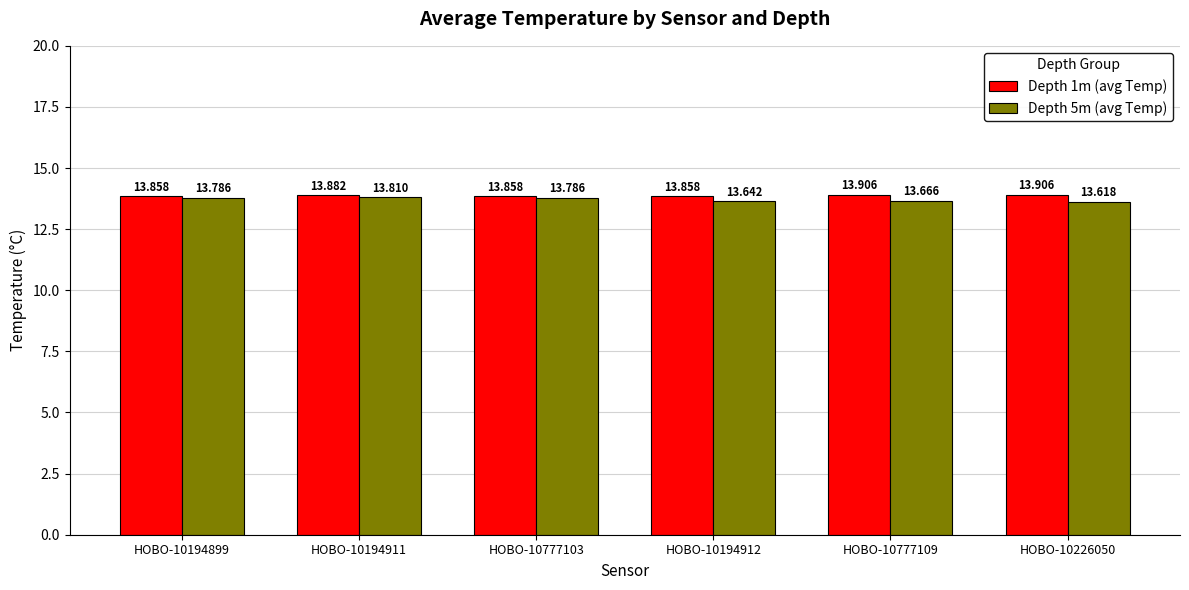

What is the difference between the maximum and second lowest values in the Depth 5m (avg Temp) series?

0.2